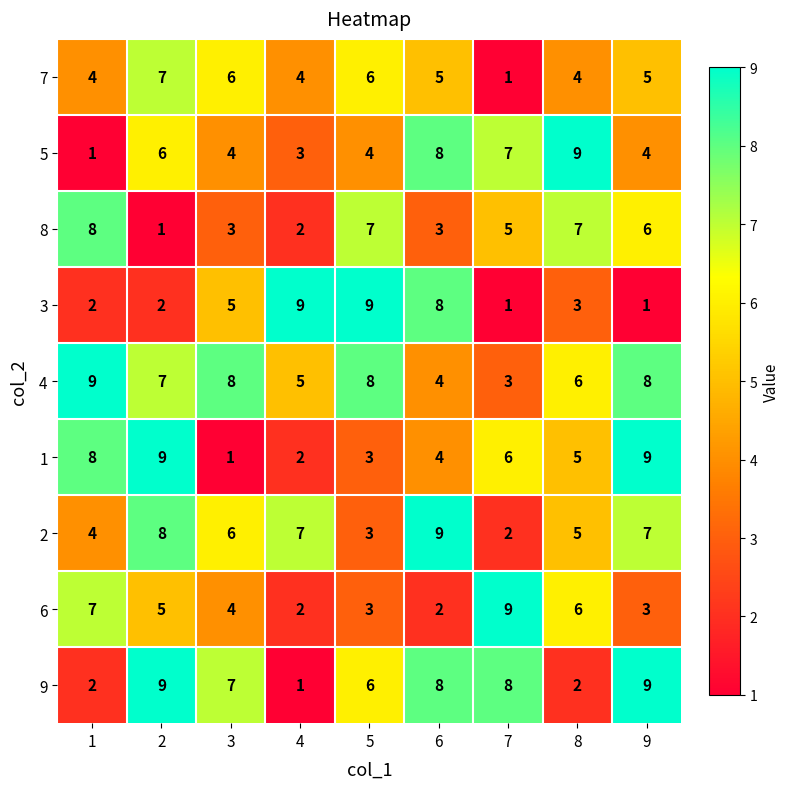

What value does the 1 series have at 1?

8